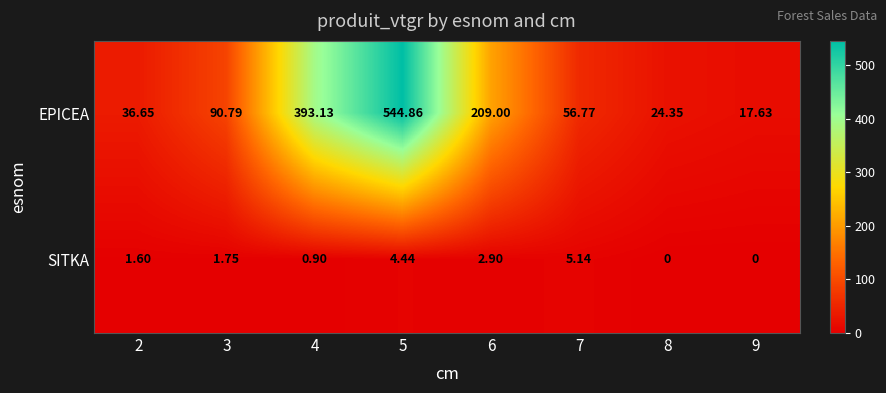

What is the difference between the highest and lowest values at 7?

51.6